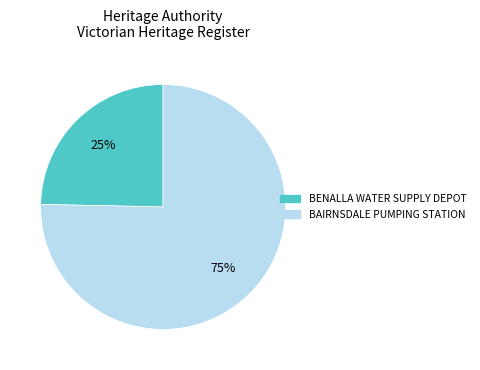

Which category has the biggest portion of the pie?

BAIRNSDALE PUMPING STATION